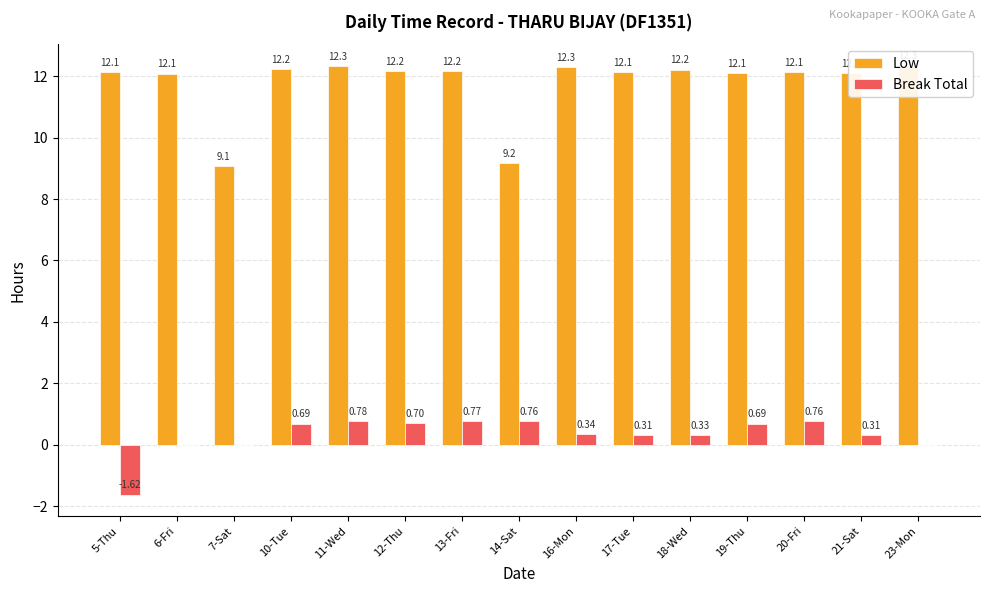

What is the average value of the Break Total series?

0.3